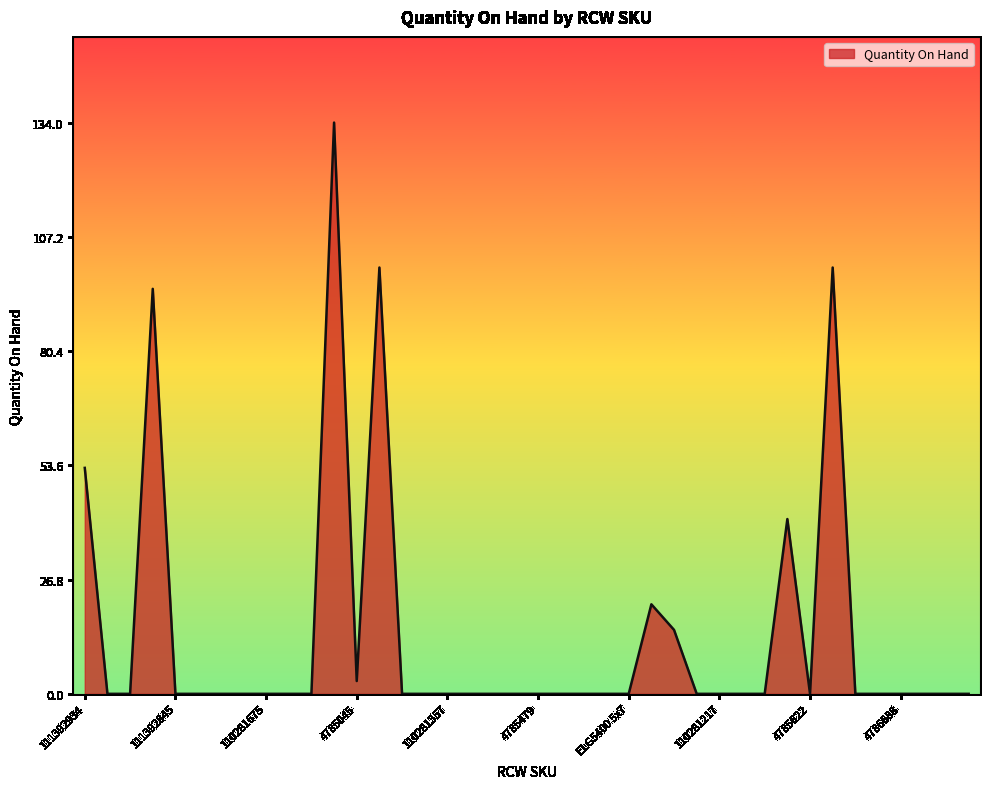

What is the difference between the maximum and minimum values?

134